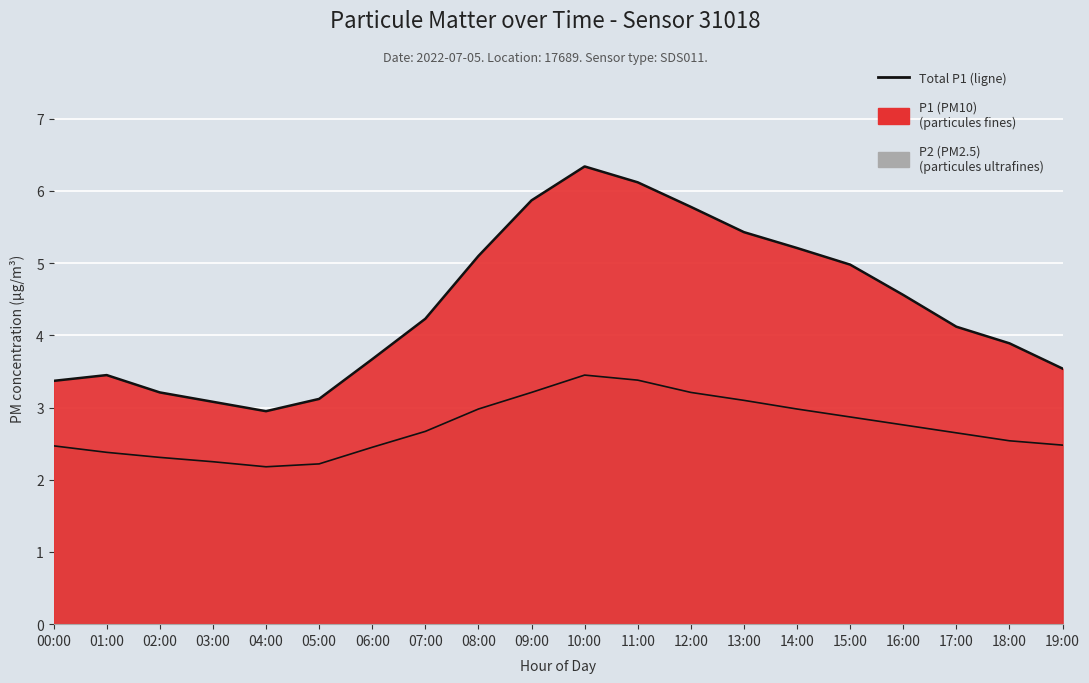

At which category does the data reach its first local valley?

04:00